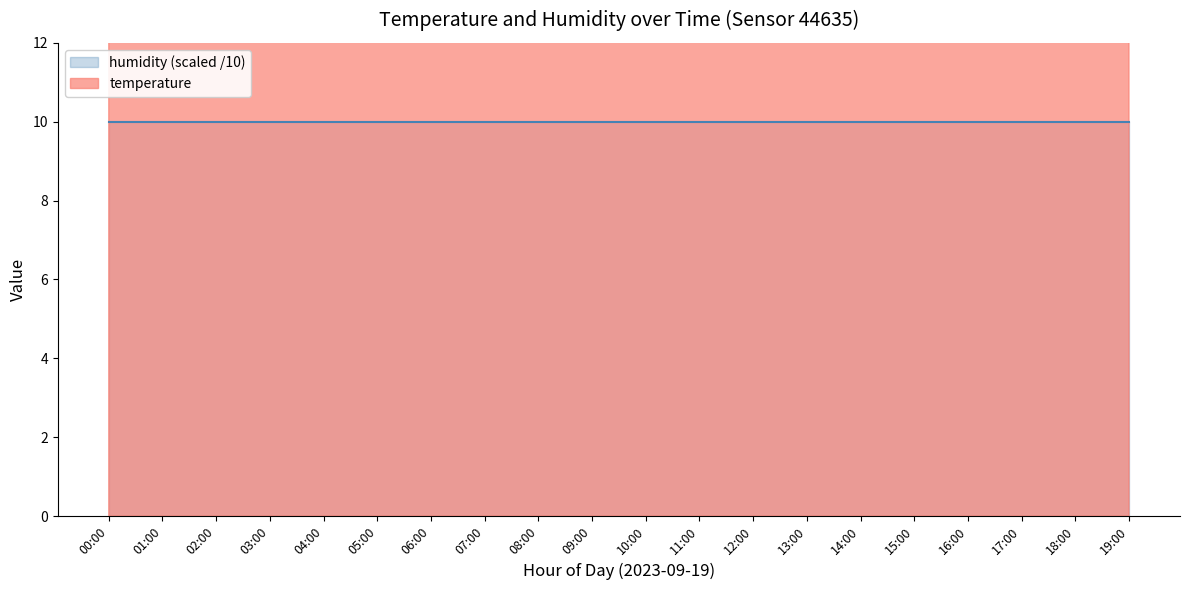

The chart shows a value of 31.3 at 16:00. True or false?

False